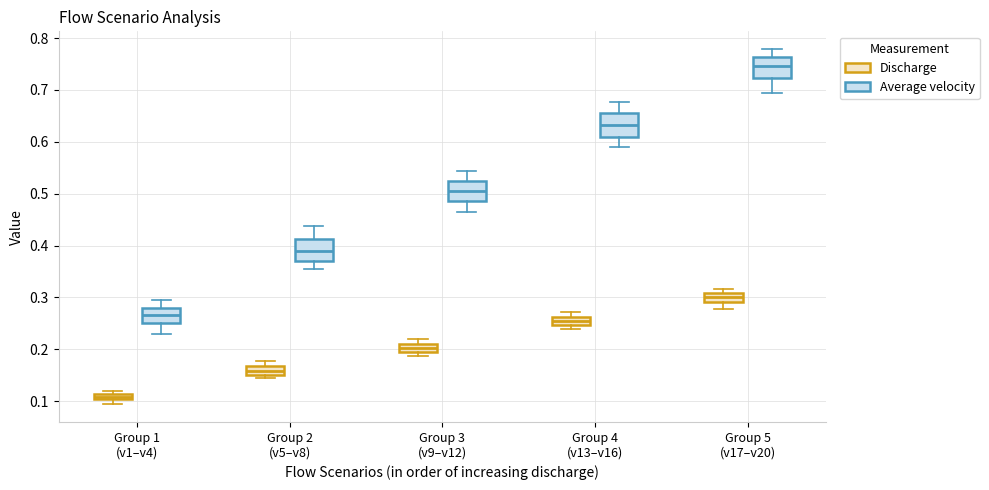

Where does the median line of the box for Group 4 (v13–v16) (Average velocity) sit on the y-axis? The values are not printed on the chart, so give them approximately, as read against the axis.

0.63